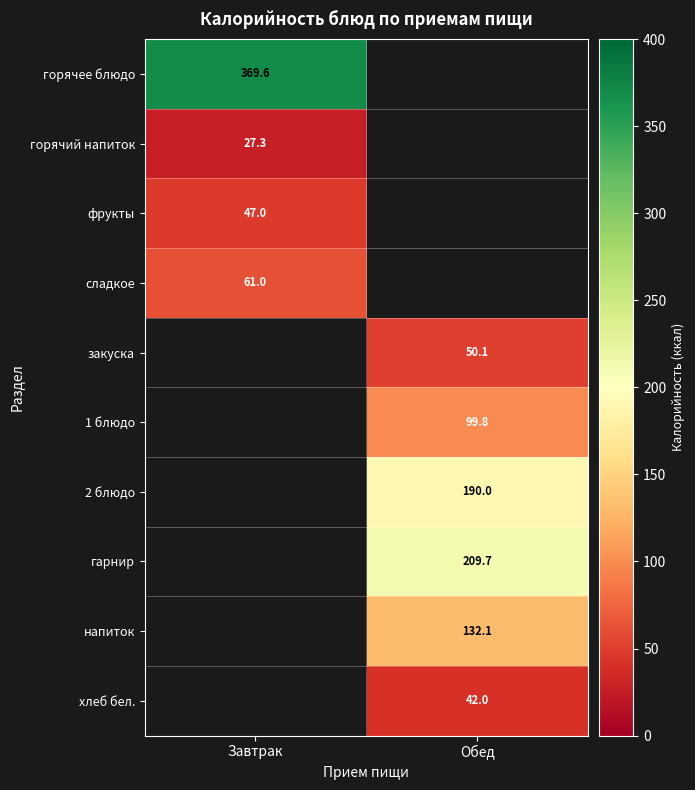

At how many categories does at least one series exceed 305?

1